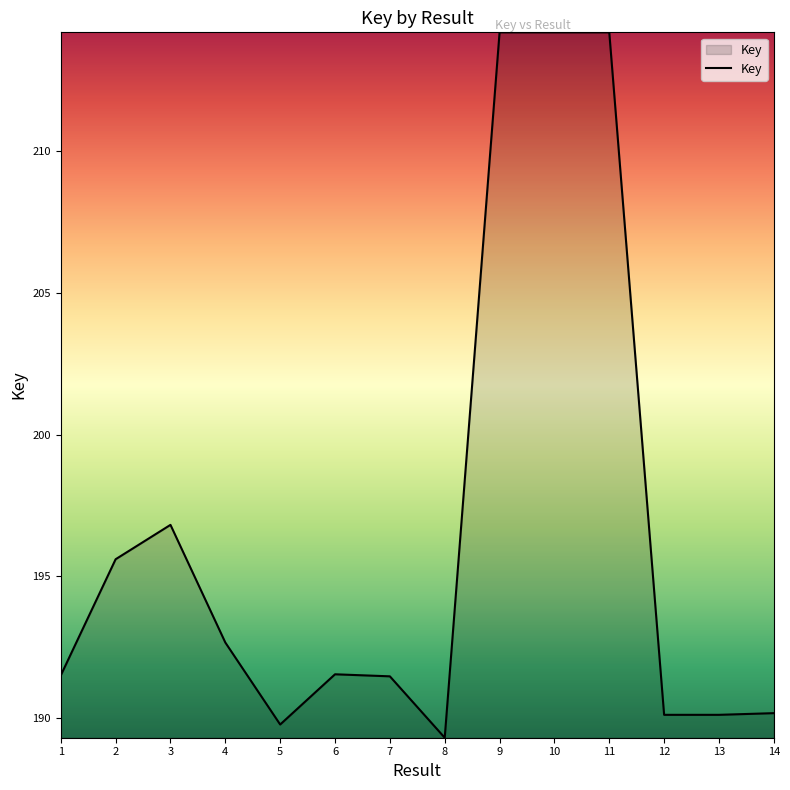

Is it true that the value at 11 is 344071110?

False